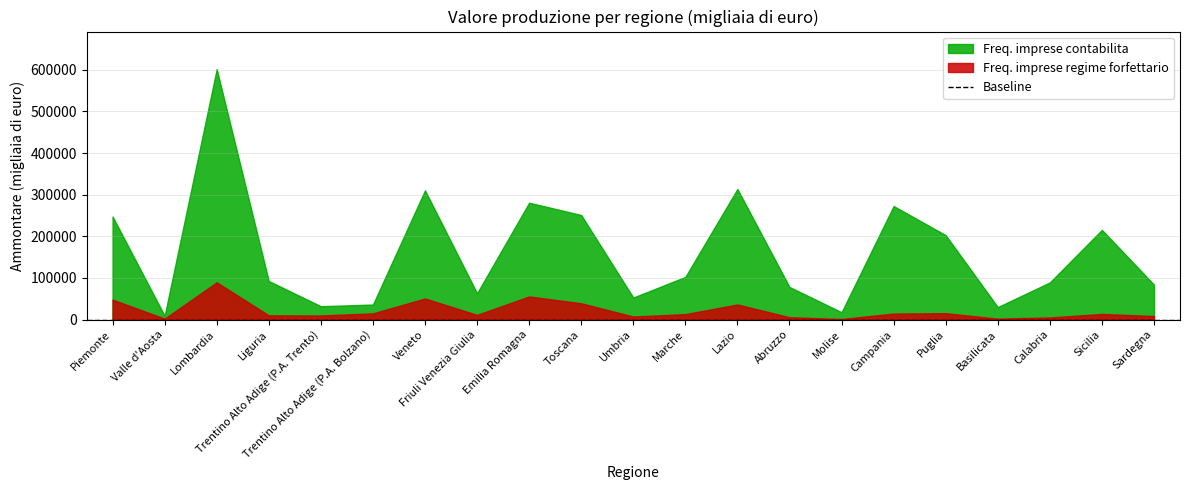

Which series has the largest total across all categories?

Freq. imprese contabilita